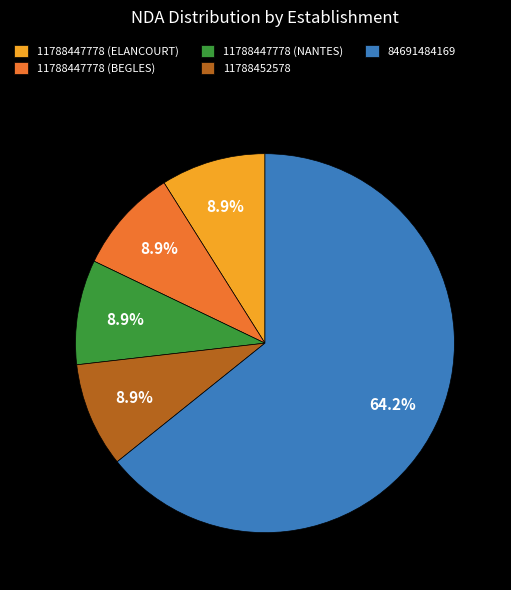

Which category has the biggest portion of the pie?

84691484169